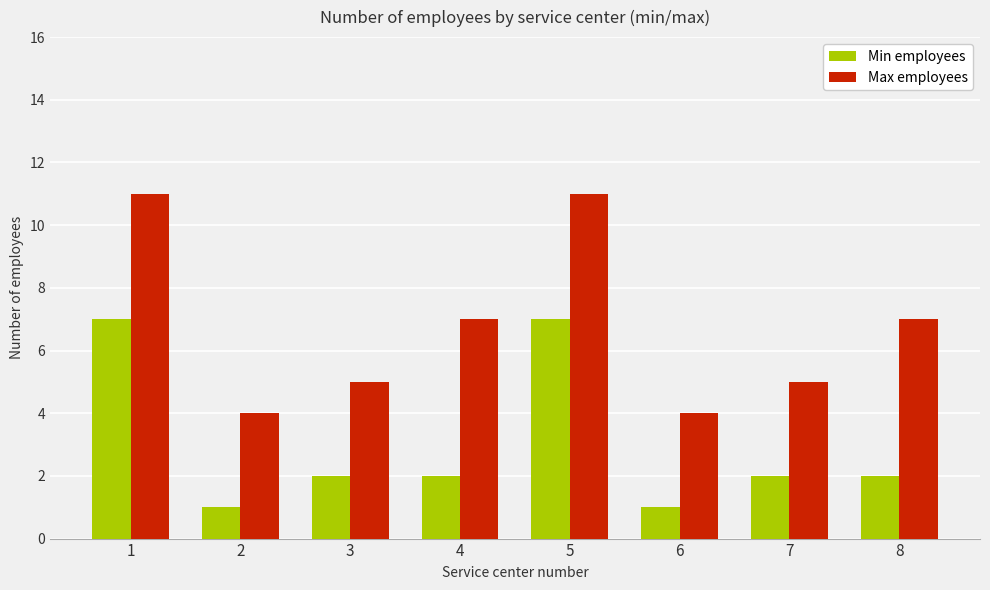

What is the value of the Max employees bar at the 3rd from the left?

5